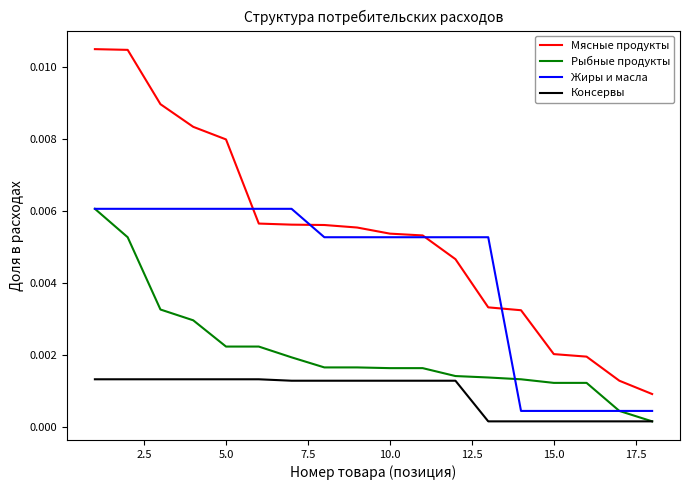

Which series has the largest total across all categories?

Мясные продукты